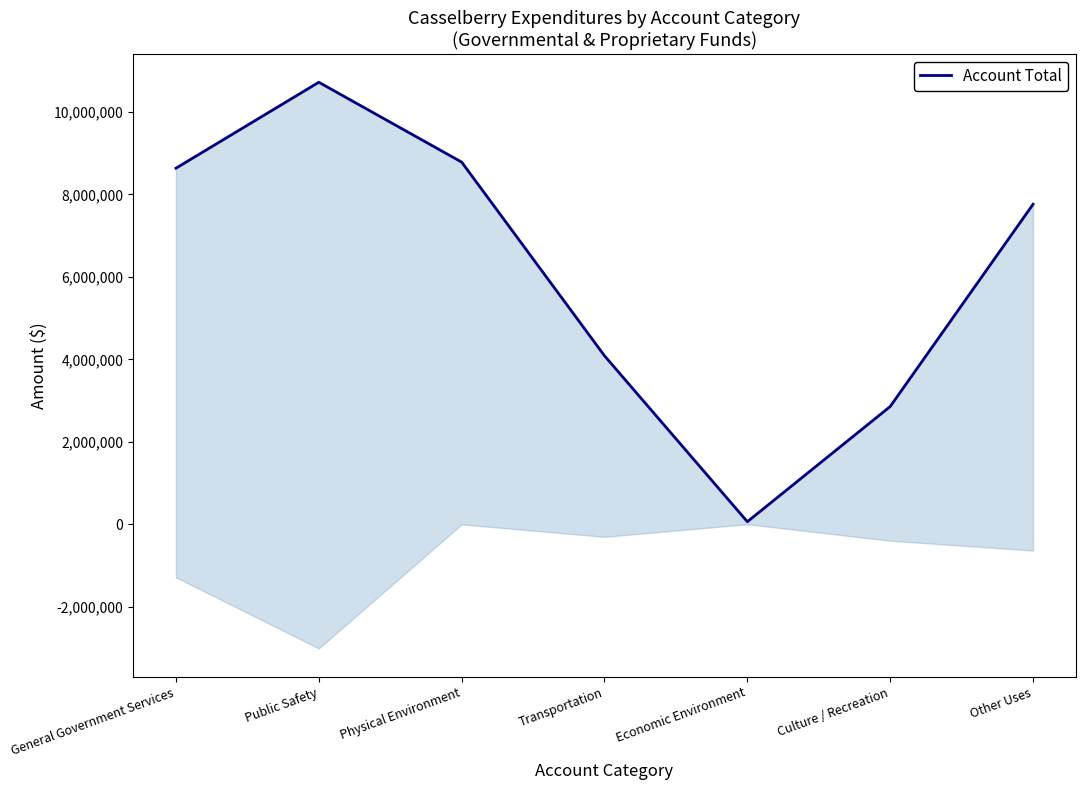

Rank the categories by value from highest to lowest.

Public Safety, Physical Environment, General Government Services, Other Uses, Transportation, Culture / Recreation, Economic Environment